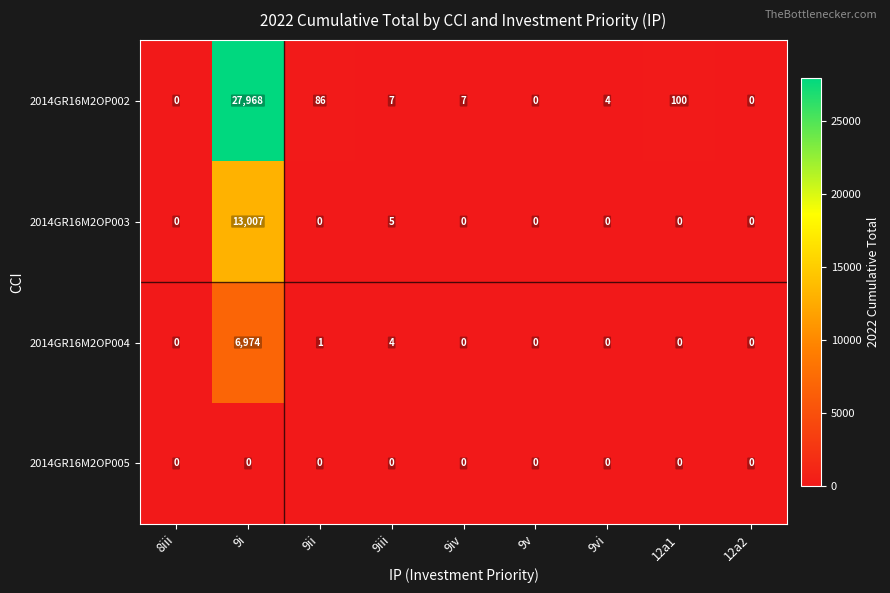

Between 9iv and 12a2, which series saw the biggest shift?

2014GR16M2OP002